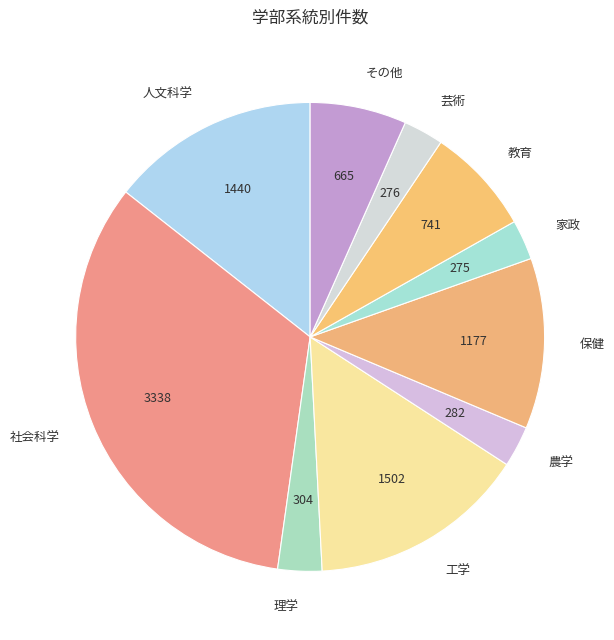

Is the sum of 理学 and 人文科学 greater than half?

No